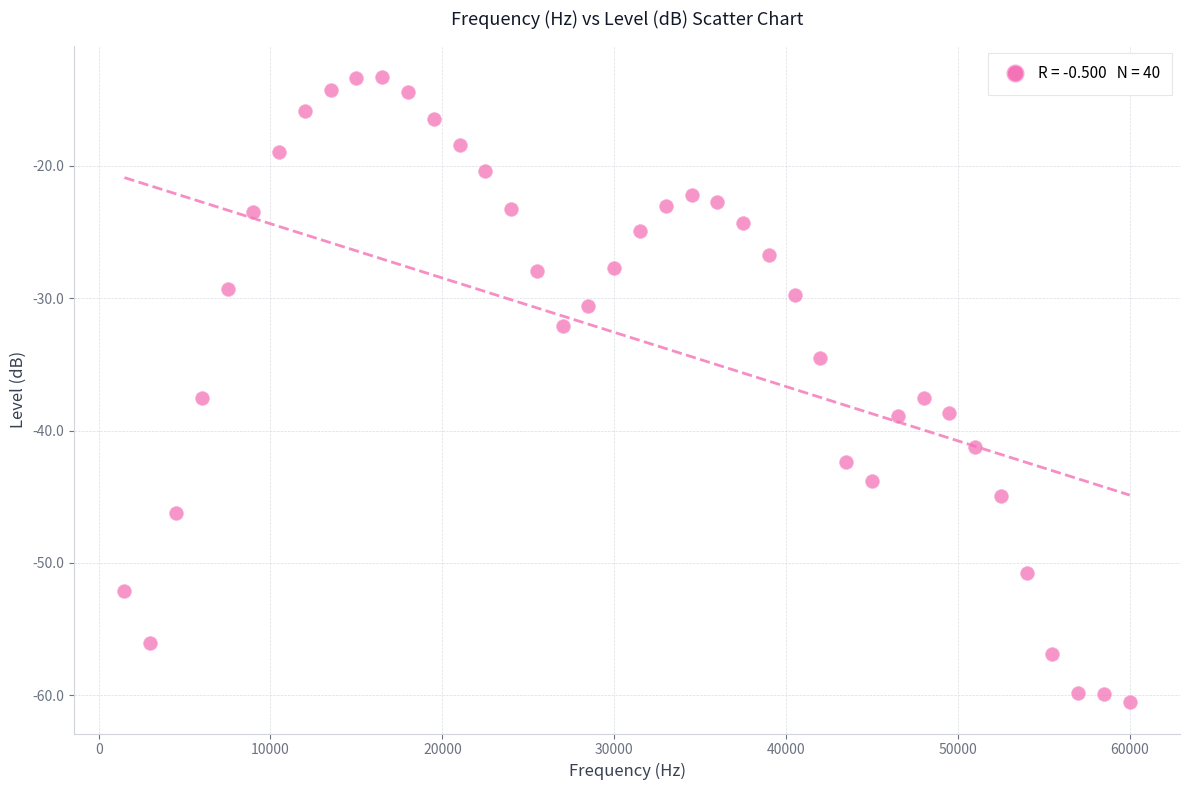

What is the range of X values (max minus min)?

58500.0